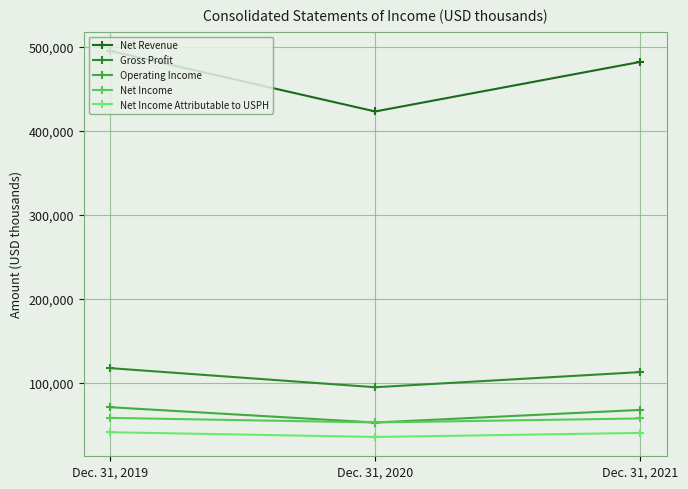

Between Dec. 31, 2019 and Dec. 31, 2020, which series saw the biggest shift?

Net Revenue